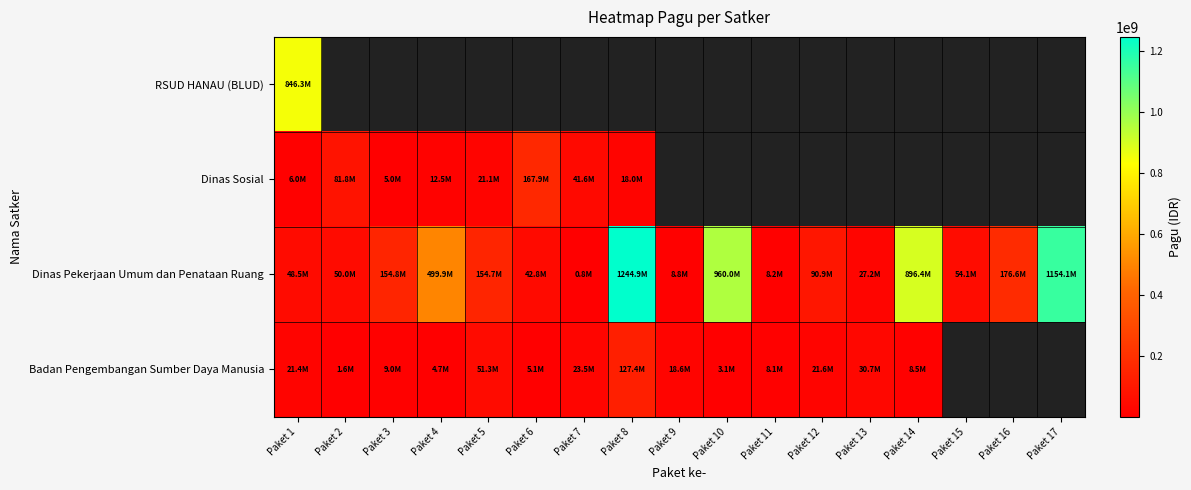

List the labels in order of Dinas Pekerjaan Umum dan Penataan Ruang value, smallest first.

Paket 7, Paket 11, Paket 9, Paket 13, Paket 6, Paket 1, Paket 2, Paket 15, Paket 12, Paket 5, Paket 3, Paket 16, Paket 4, Paket 14, Paket 10, Paket 17, Paket 8